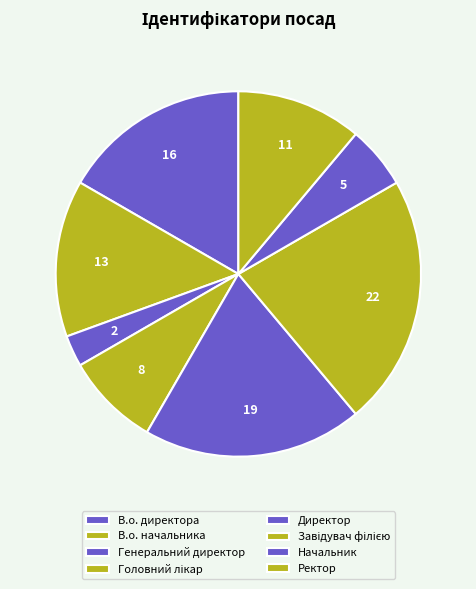

How many segments does this pie chart have?

8